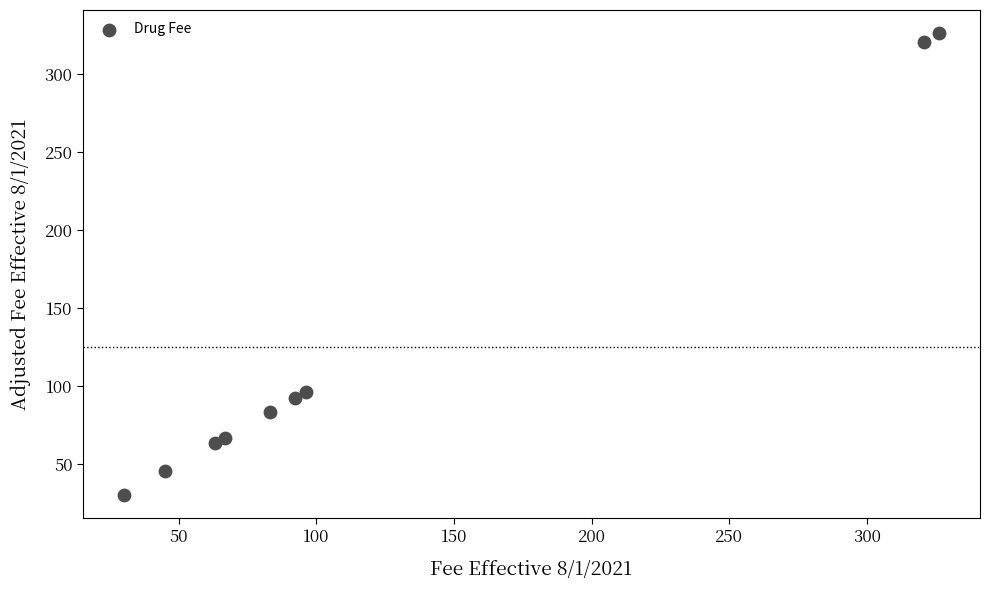

What is the range of X values (max minus min)?

296.2